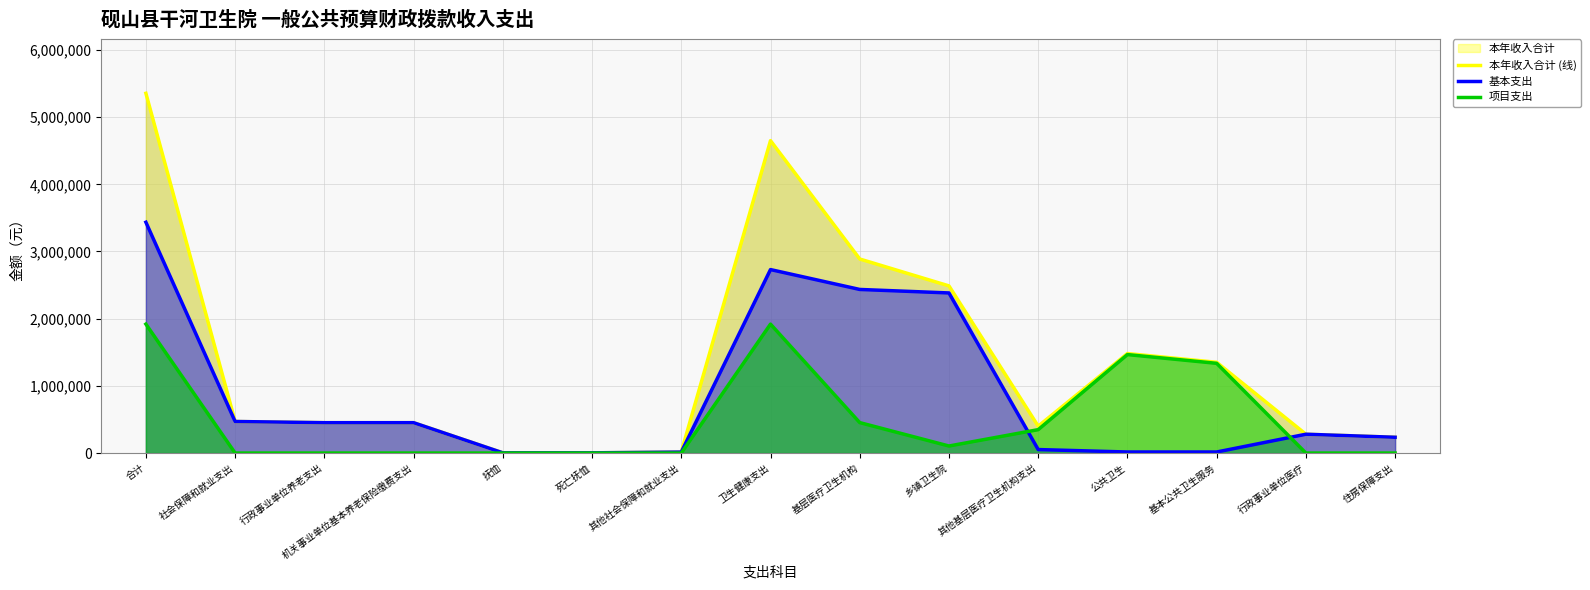

What is the spread (max minus min) of values at 死亡抚恤?

3432.0